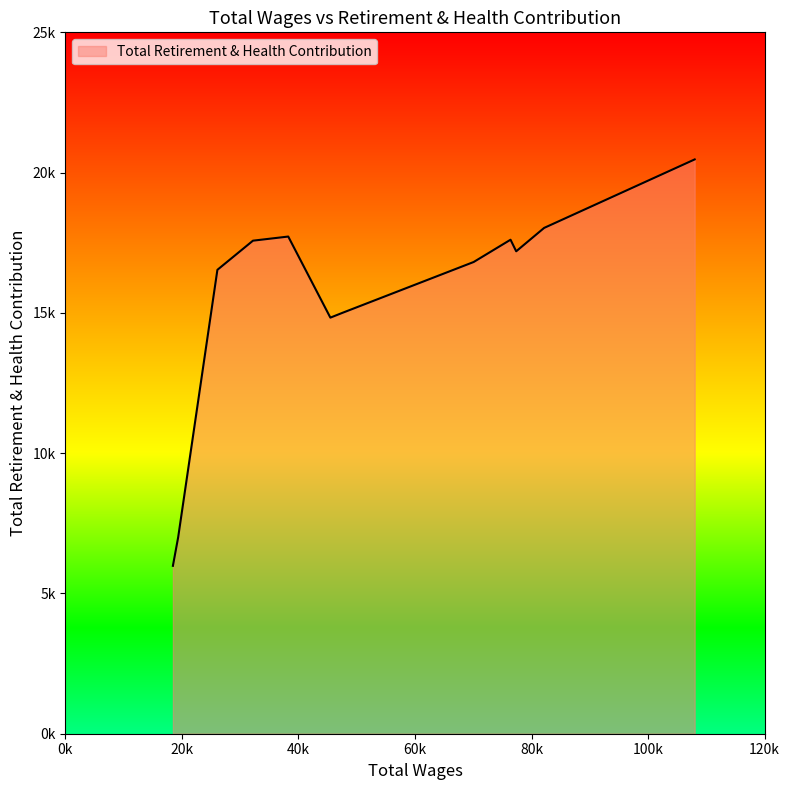

Is this an area chart (filled region under the line)?

Yes